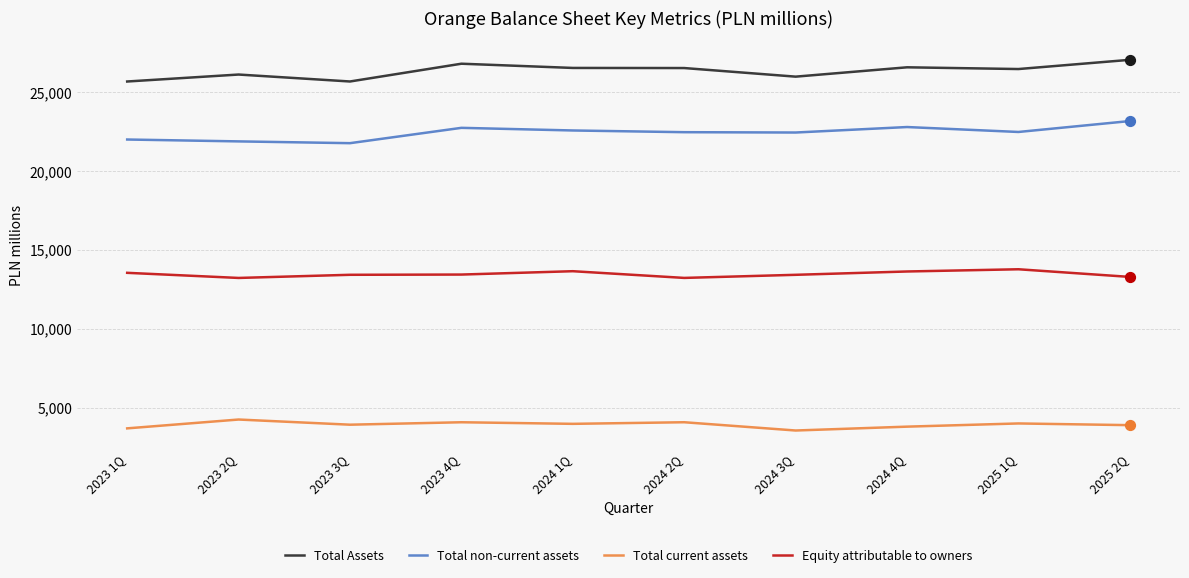

Which series has the largest total across all categories?

Total Assets